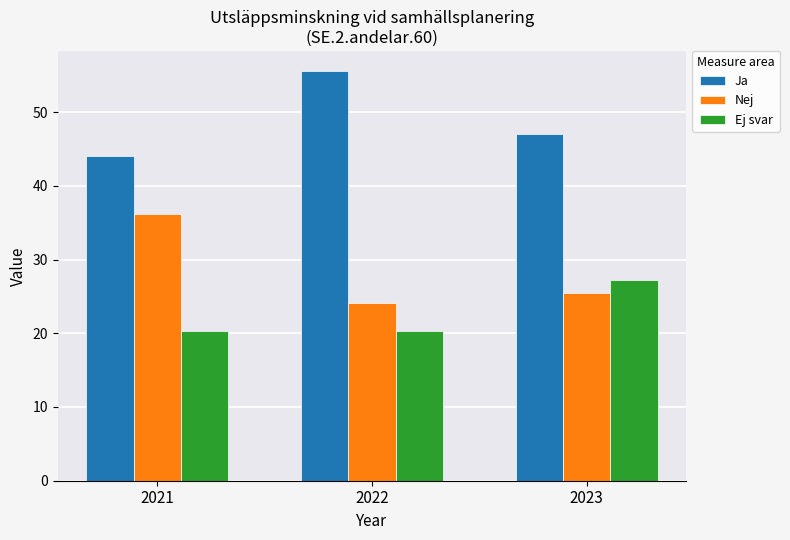

What is the maximum value shown in the chart?

55.5